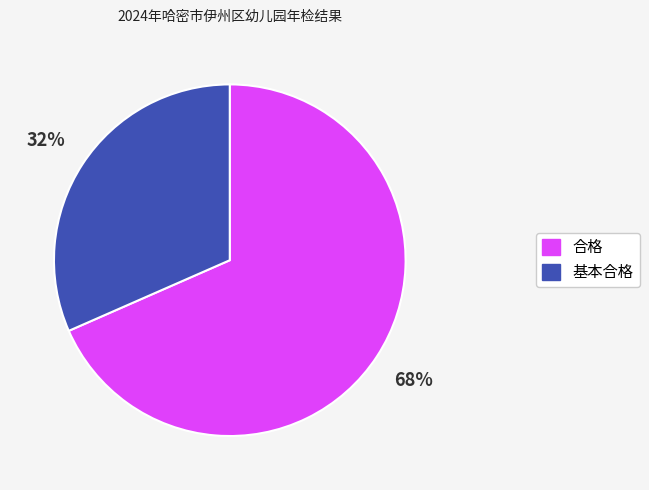

What is the smallest slice in the pie chart?

基本合格